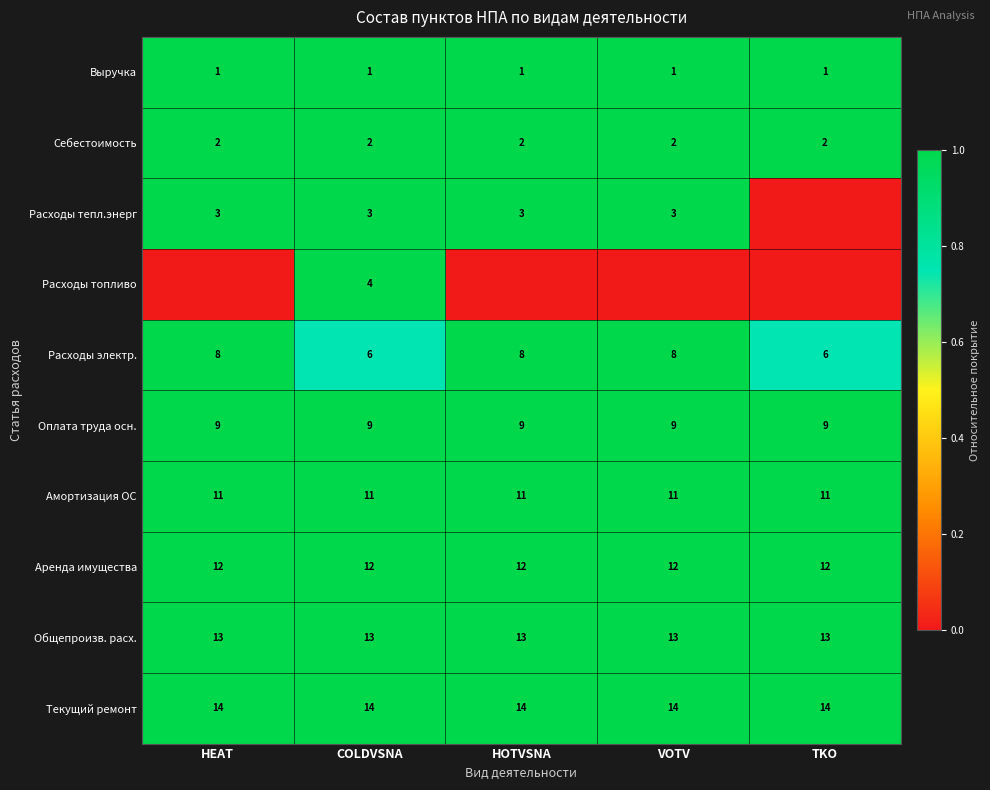

At COLDVSNA, list the series in order from smallest to largest.

Выручка, Себестоимость, Расходы тепл.энерг, Расходы топливо, Расходы электр., Оплата труда осн., Амортизация ОС, Аренда имущества, Общепроизв. расх., Текущий ремонт